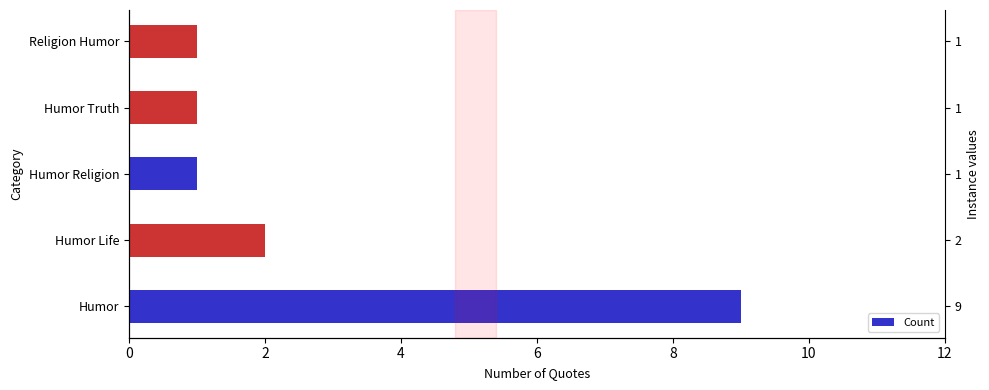

Count the number of categories in the chart.

5